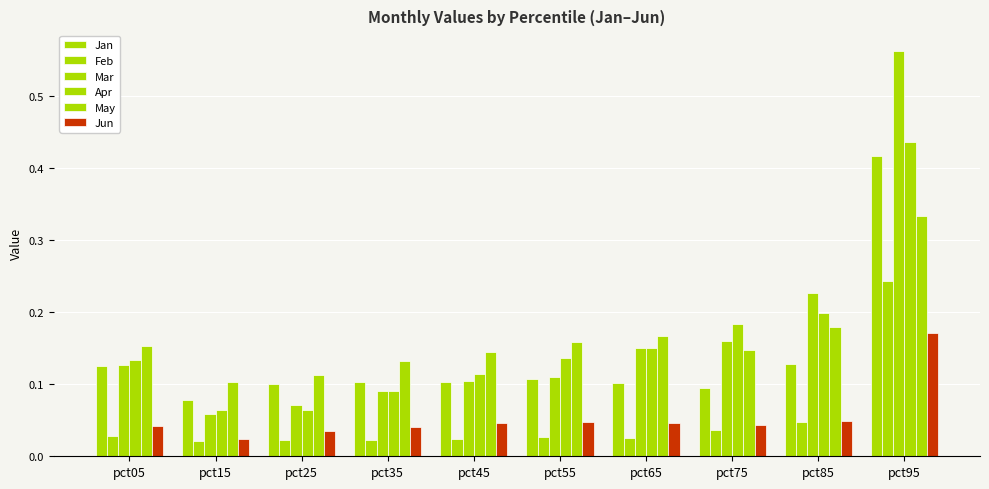

How many groups of bars are there?

10